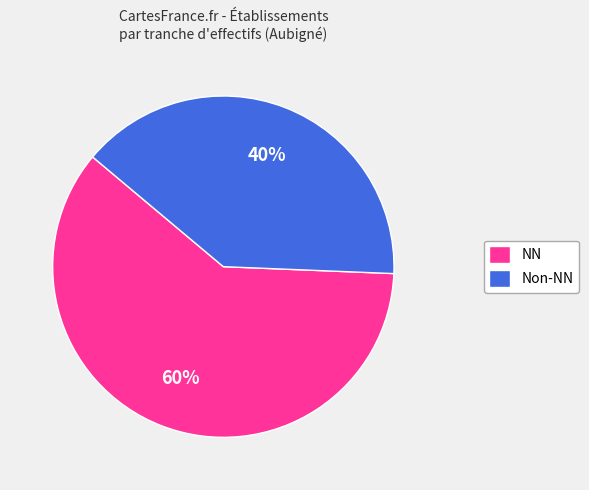

Combined, do NN and Non-NN account for over 50%?

Yes